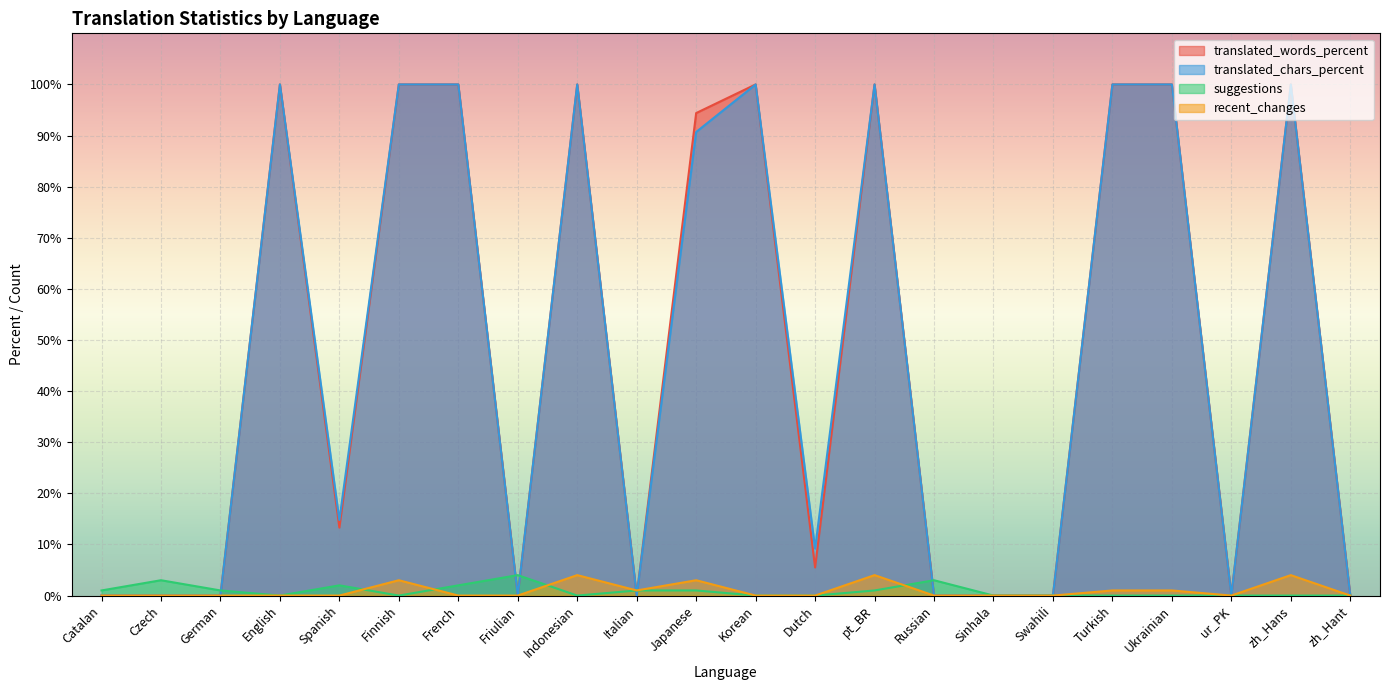

How many intersections are there between suggestions and translated_words_percent?

6